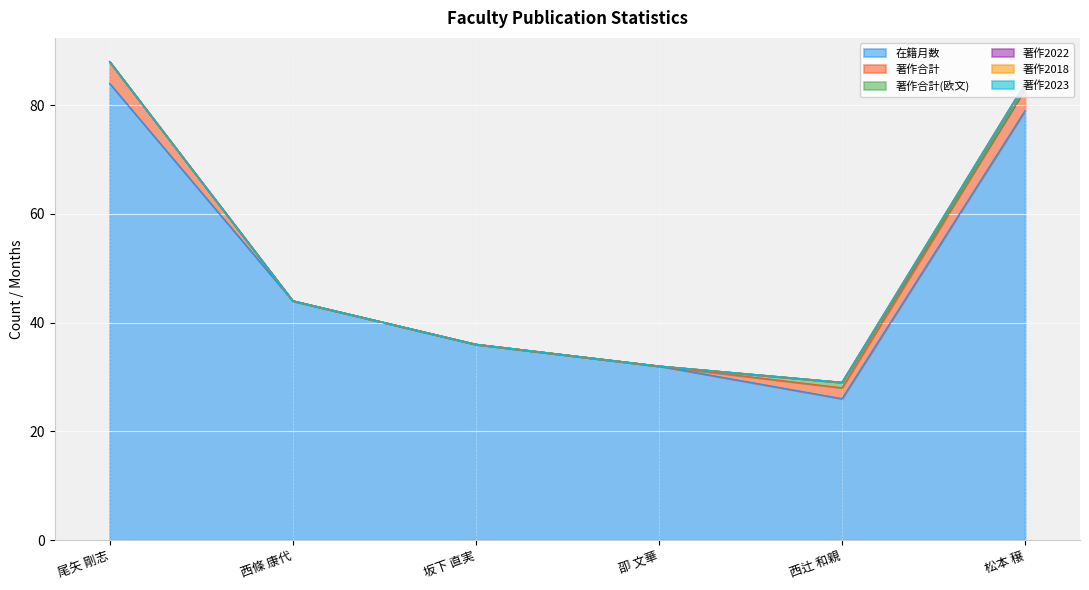

Rank the categories by 著作2018 value from highest to lowest.

尾矢 剛志, 西條 康代, 坂下 直実, 卲 文華, 西辻 和親, 松本 穣